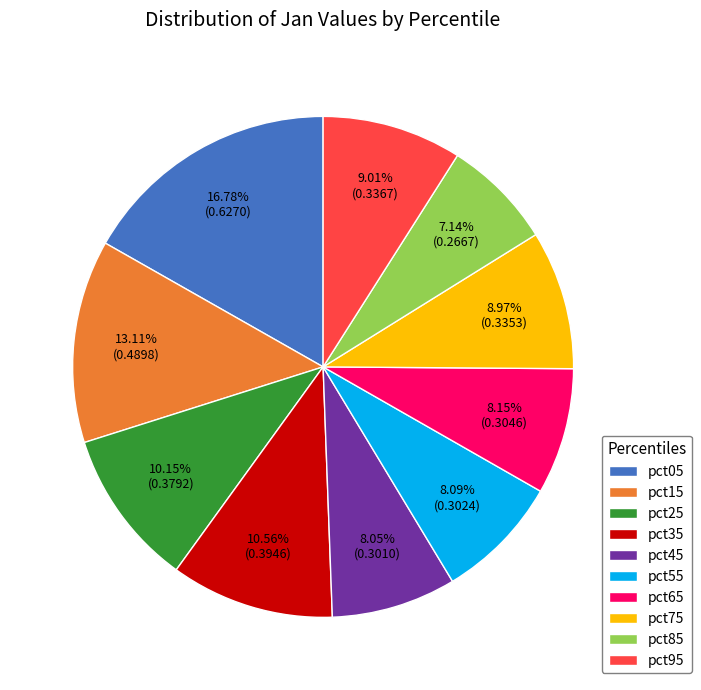

Does pct55 account for over 50% of the chart?

No